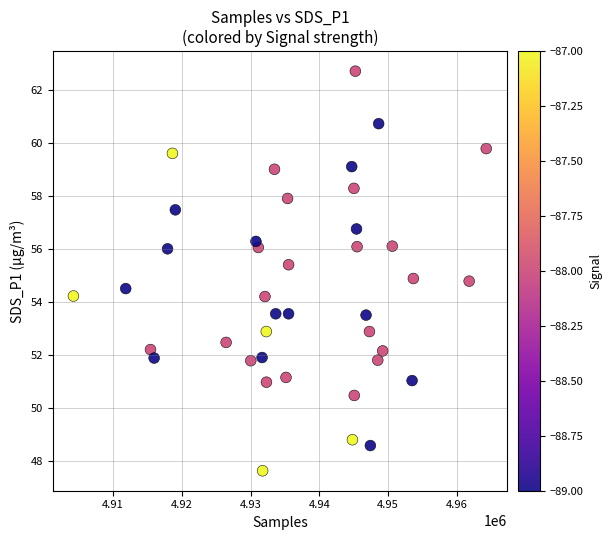

What is the range of Y values (max minus min)?

15.1